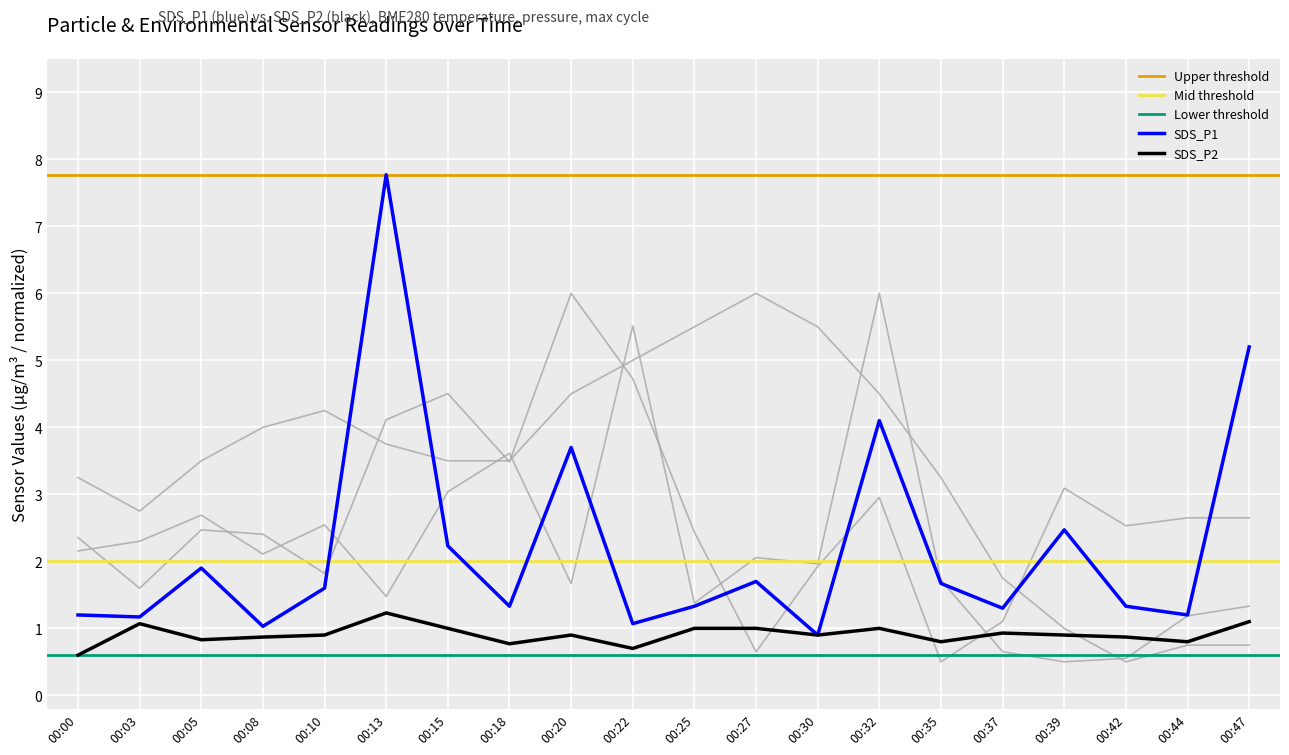

Which category has the highest value in the SDS_P1 series?

00:13